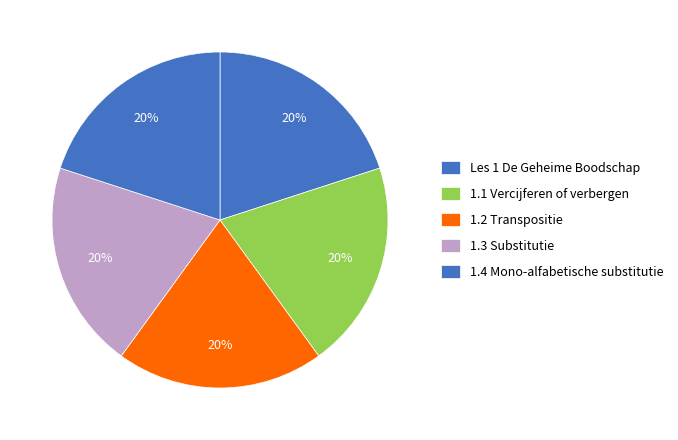

How many slices are in this pie chart?

5